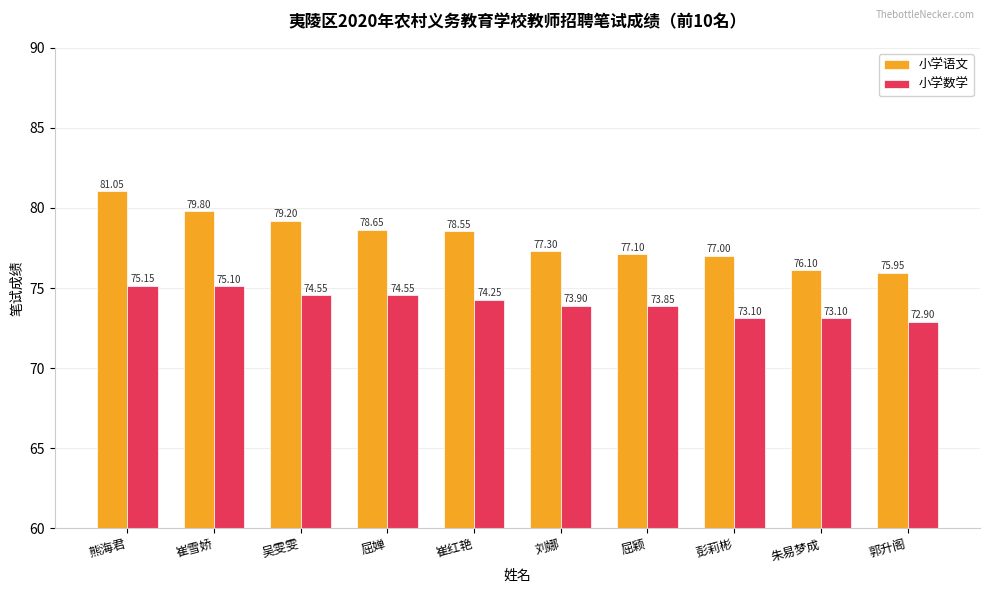

Is it true that 小学数学 equals 72.9 at 郭升阁?

True